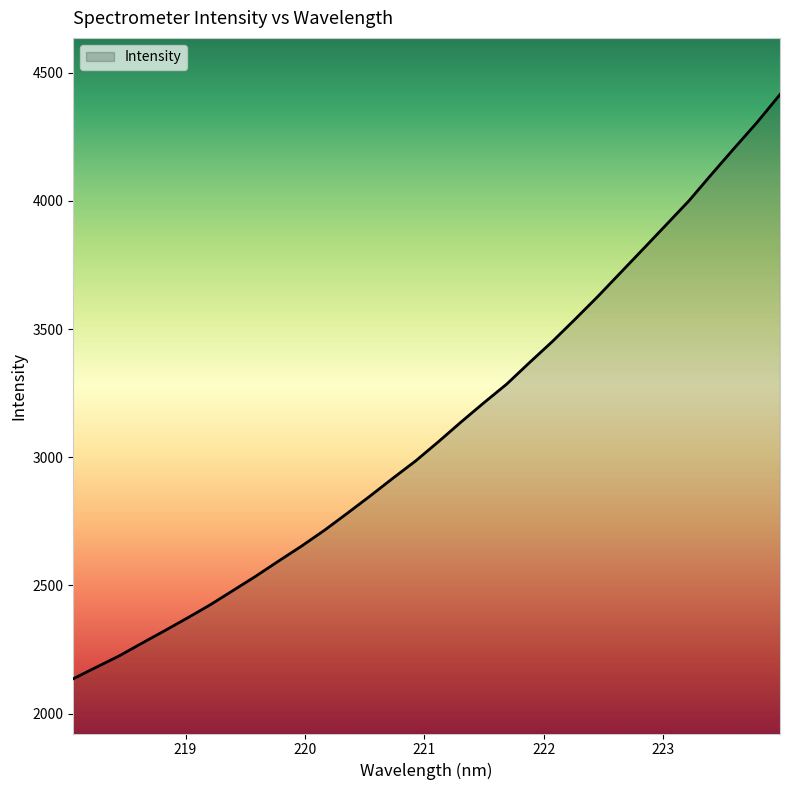

What is the greatest value displayed?

4415.5